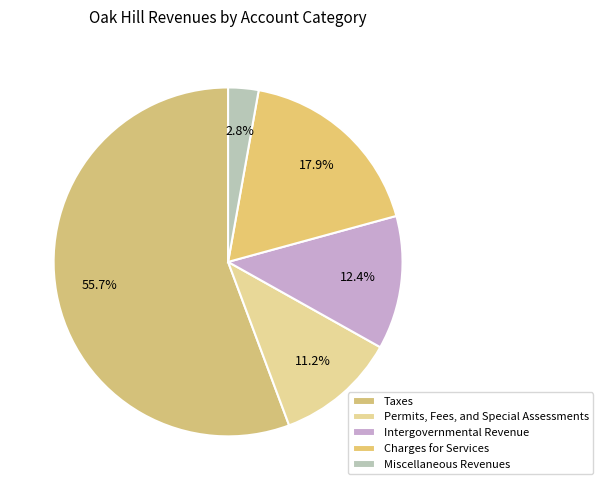

To the nearest percent, what is the difference between the largest and smallest slice percentages?

53%